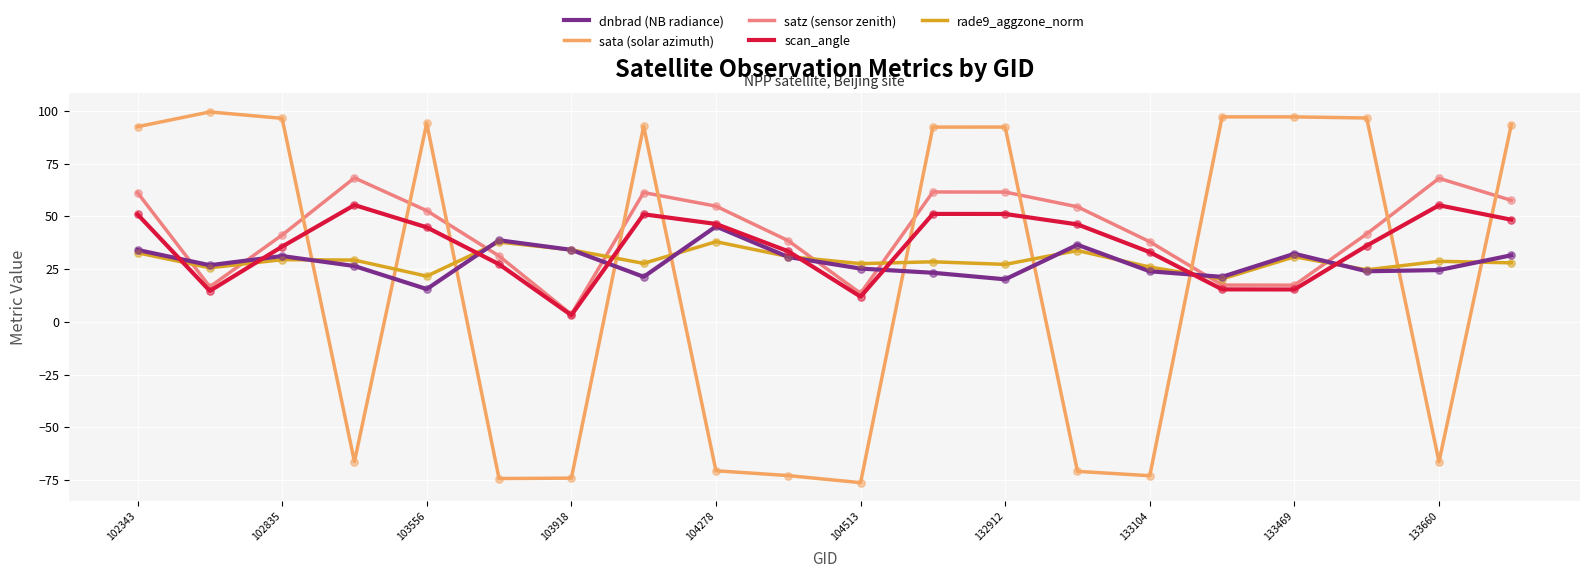

How many times do sata (solar azimuth) and scan_angle cross each other?

10